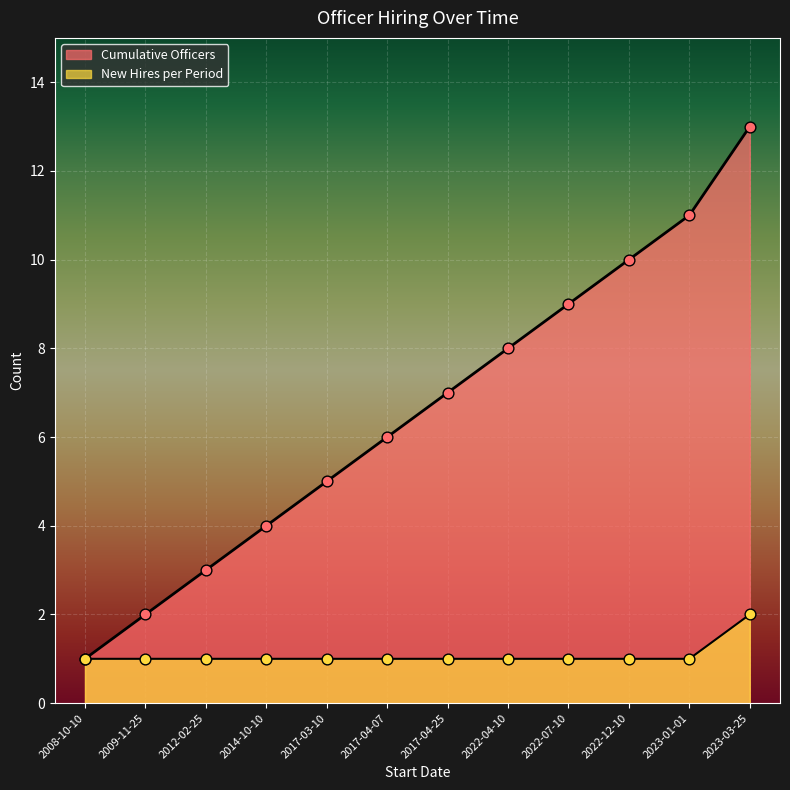

Which series contains the lowest Y value?

New Hires